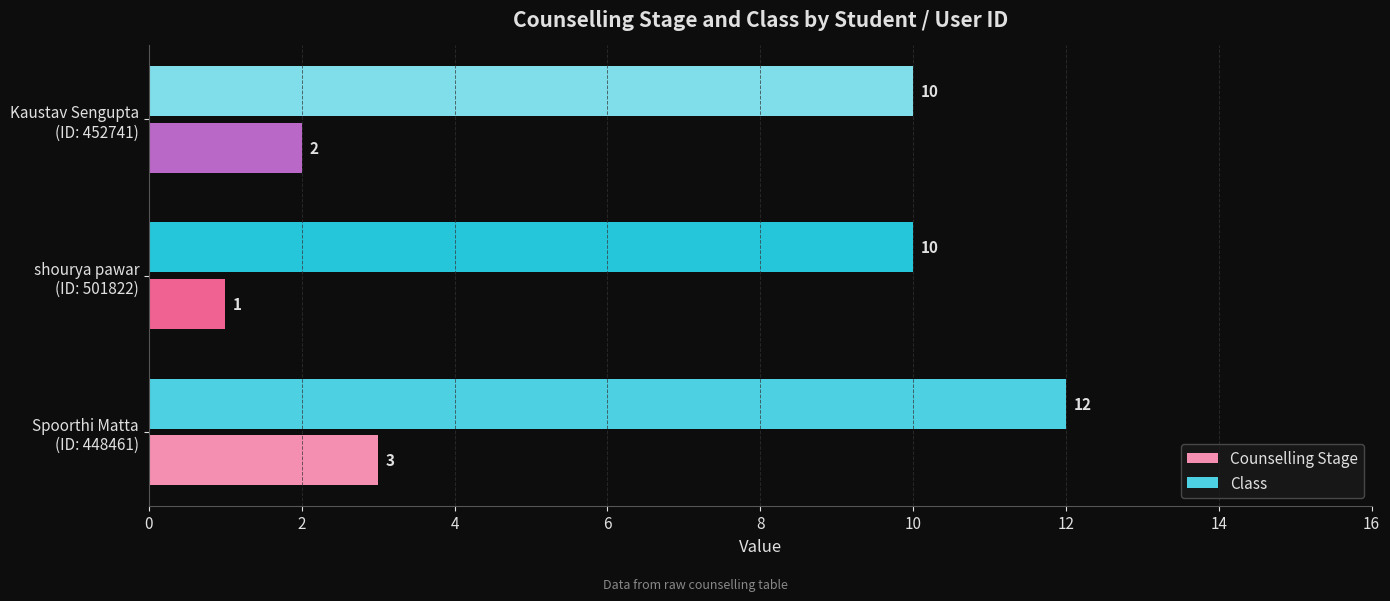

Which series has the largest total across all categories?

Class